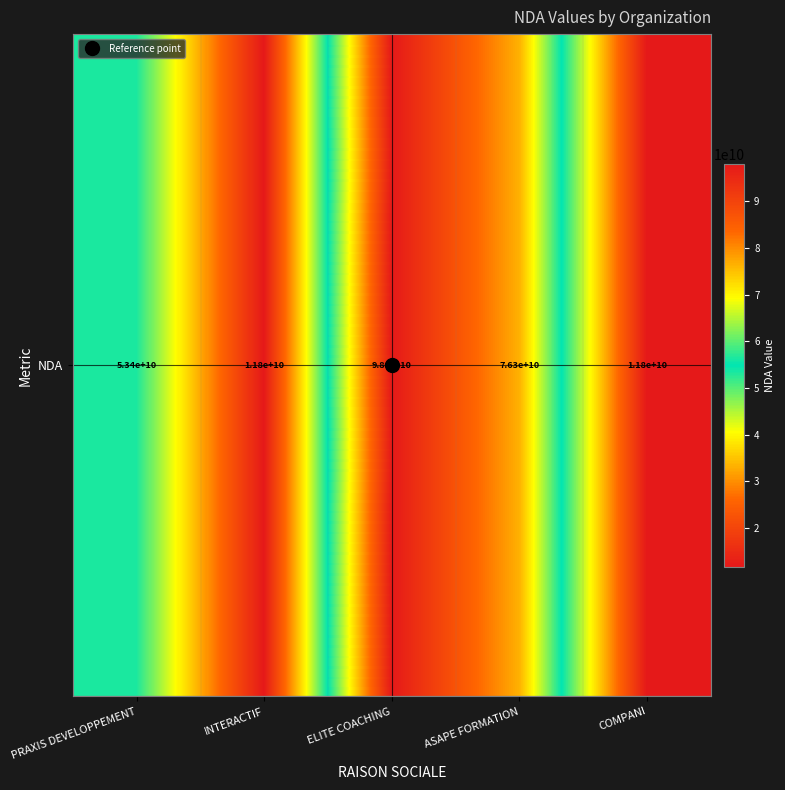

Where does the data first go above 53350696535?

ELITE COACHING